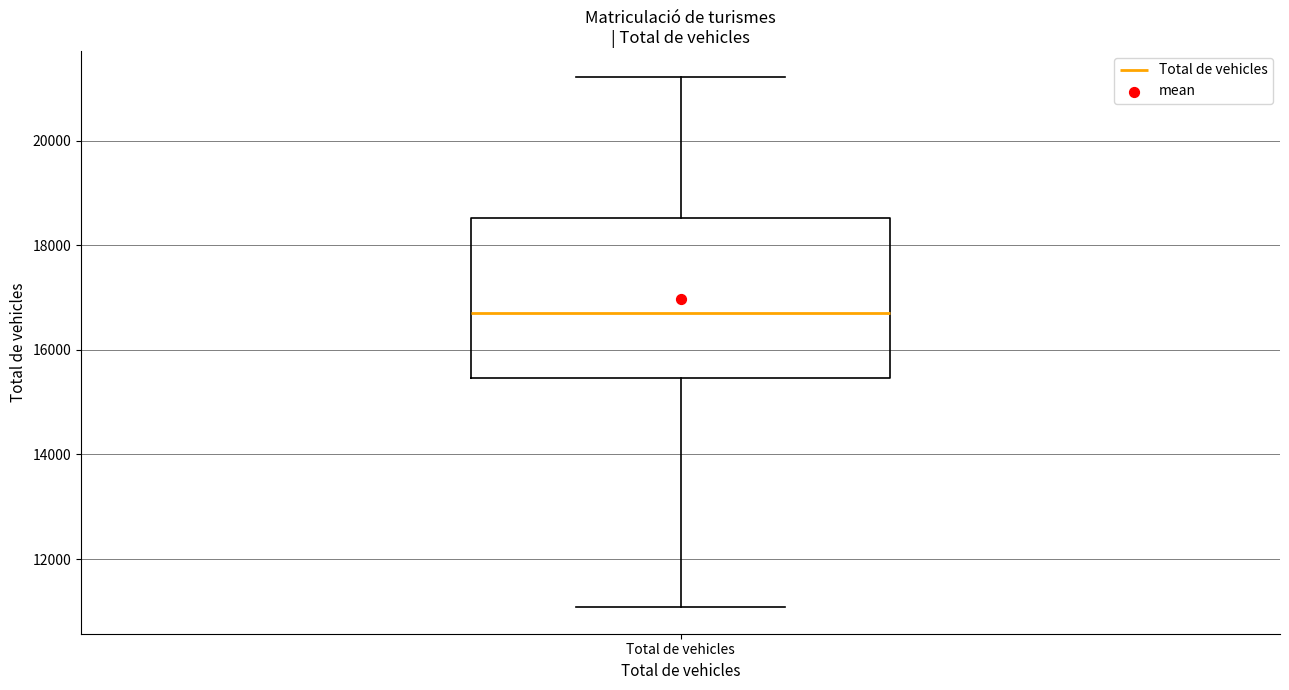

Read this box plot against the y-axis: the position of the median line, the range covered by the box, and the ends of both whiskers. The values are not printed on the chart, so give them approximately, as read against the axis.

median 16800, box 15400 to 18600, whiskers 11000 to 21200